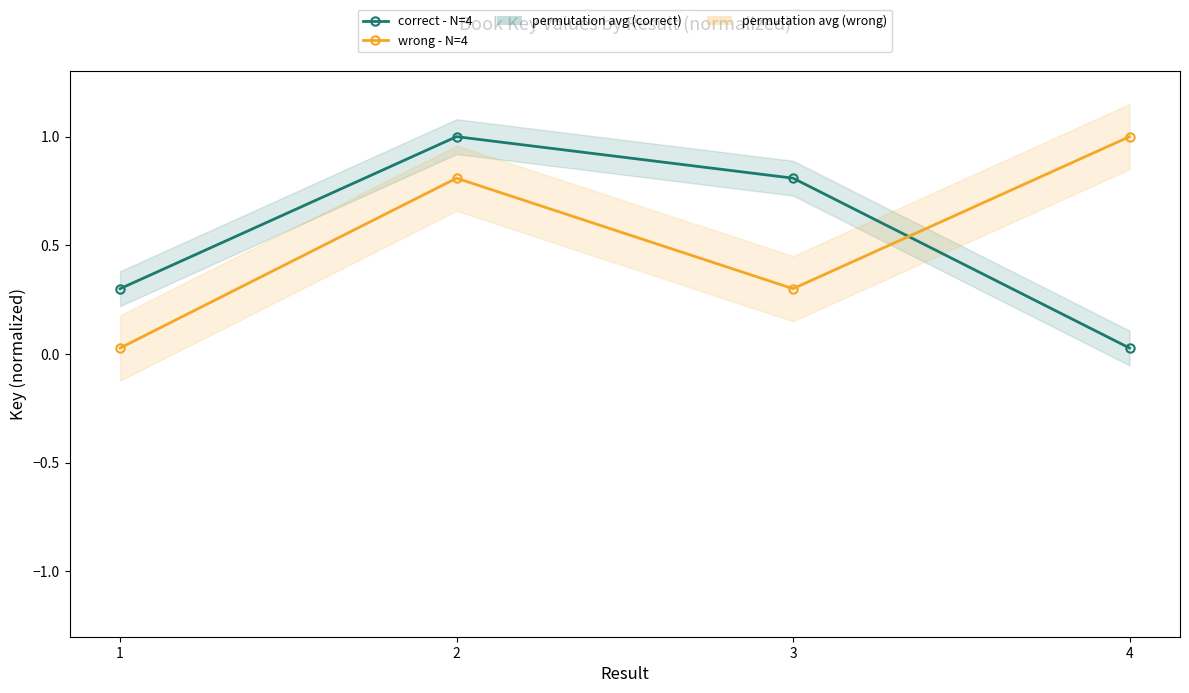

Which series ends up on top after the final intersection of wrong - N=4 and correct - N=4?

wrong - N=4